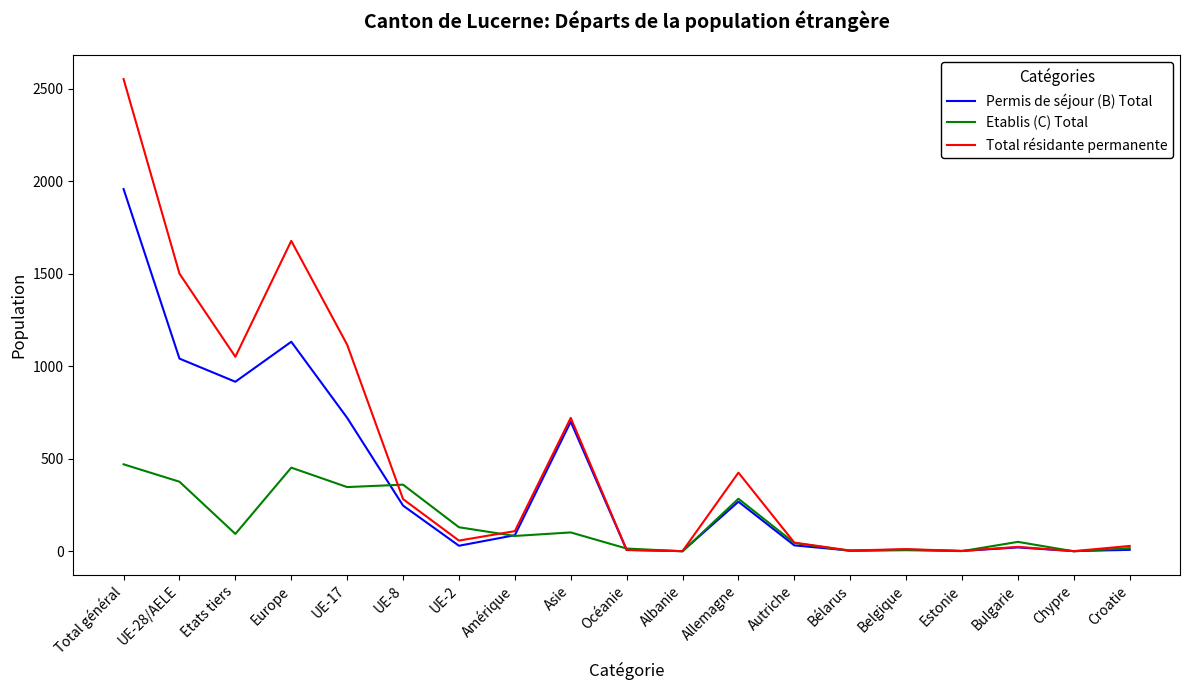

Which label corresponds to the largest value in the chart?

Total général